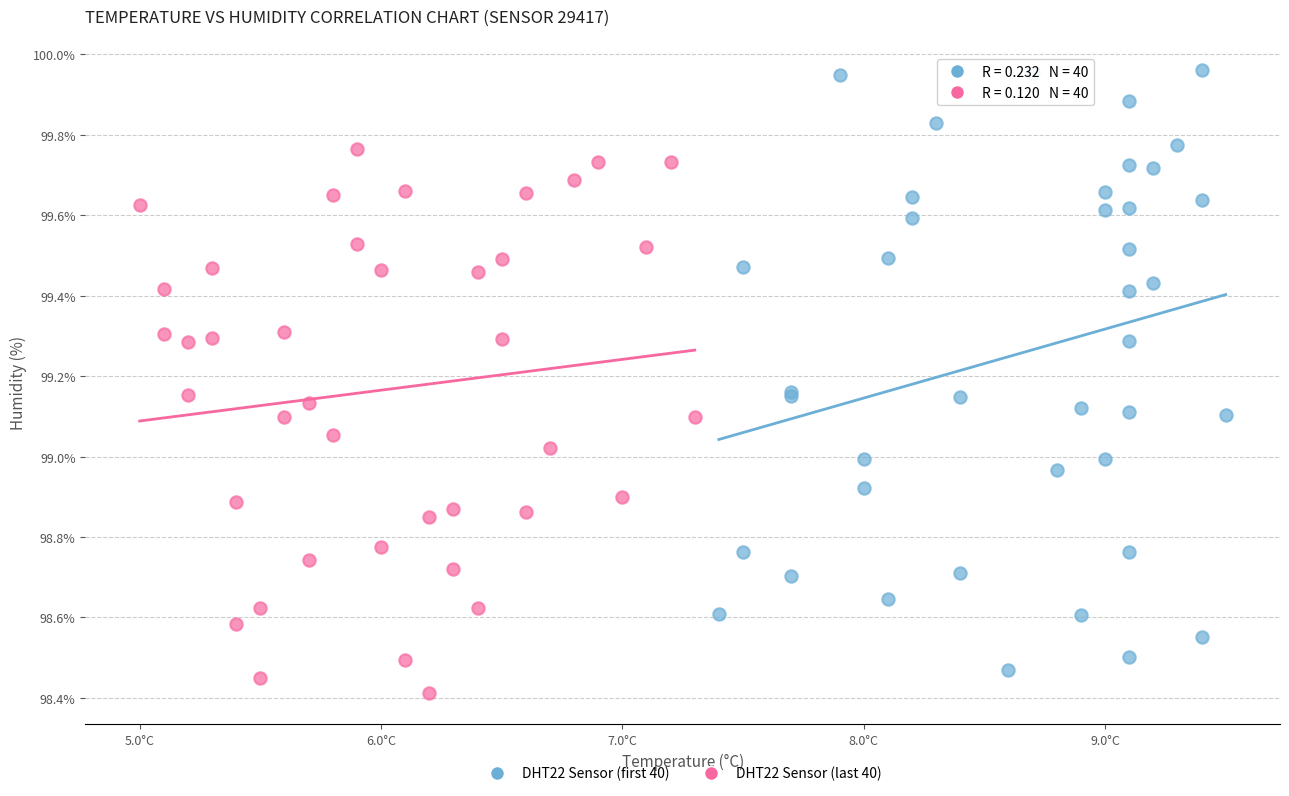

Which series contains the highest Y value?

DHT22 Sensor (first 40)